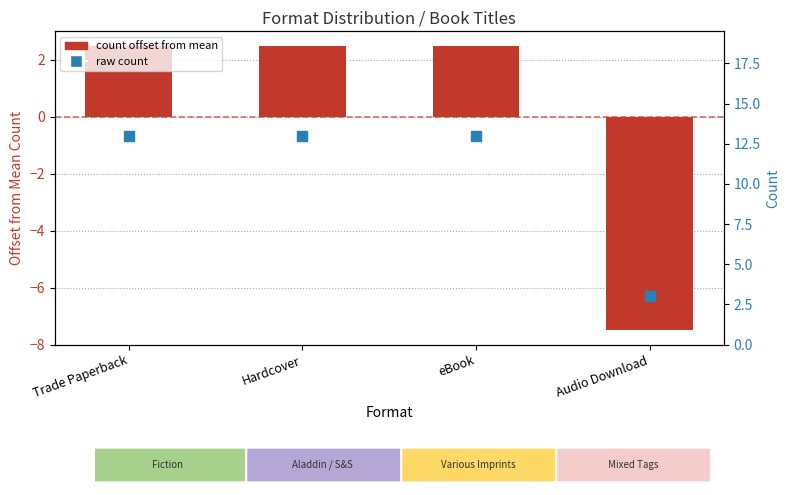

What are all the series names shown in the legend?

count offset from mean, raw count